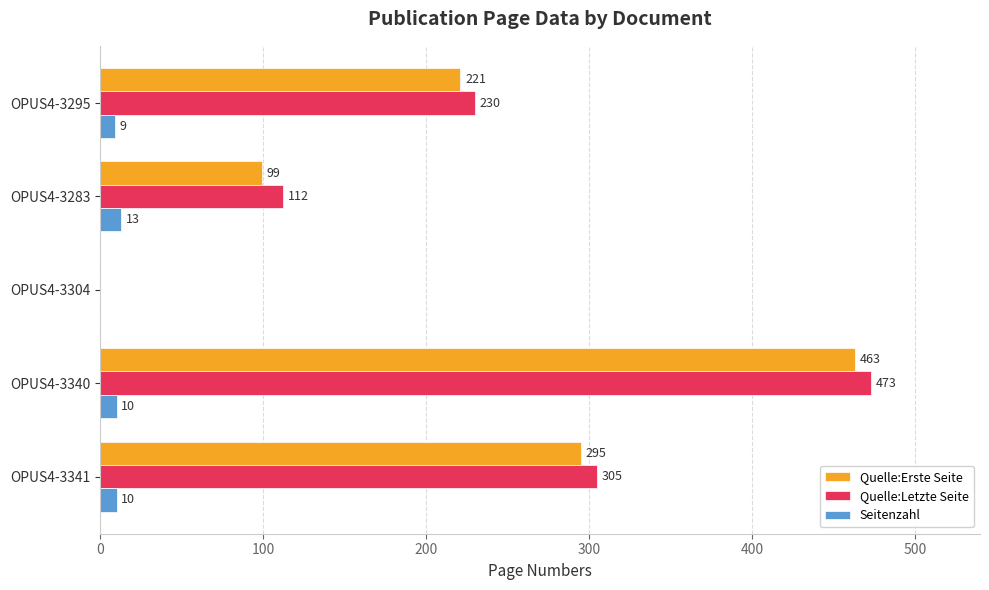

What is the highest value of the Quelle:Erste Seite series?

463